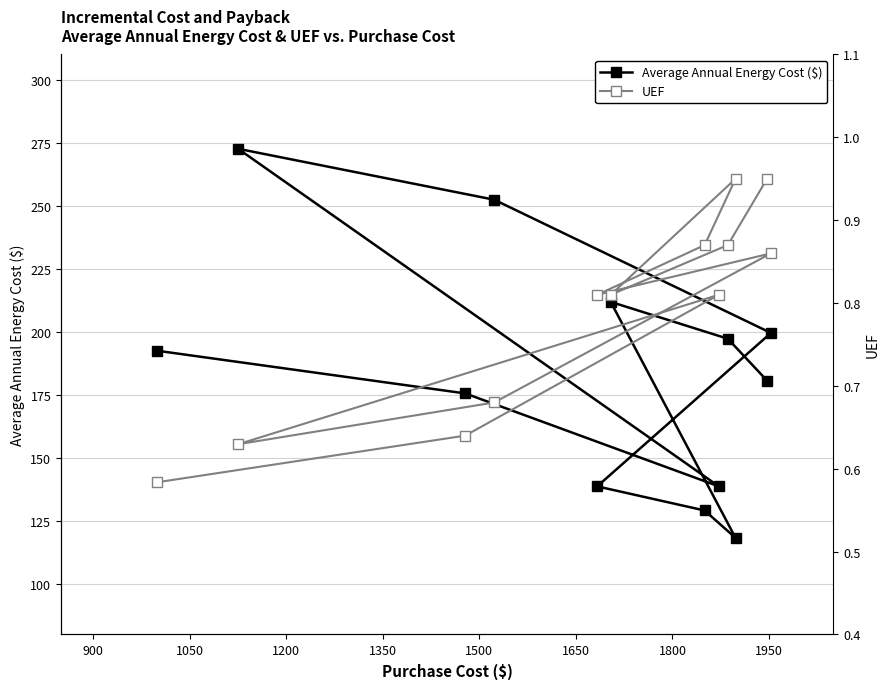

What is the value of the Average Annual Energy Cost ($) point at the 3rd from the left?

175.6